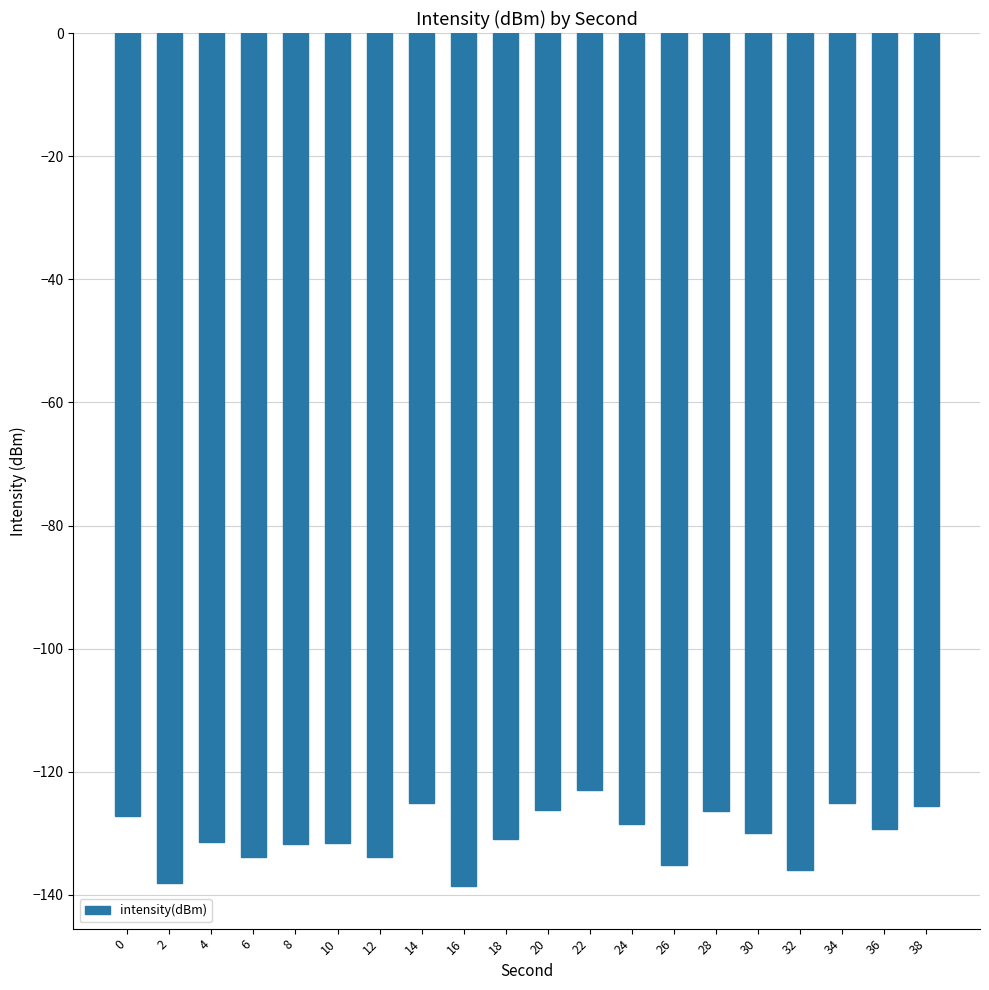

What is the value of the 12th bar from the left?

-122.9